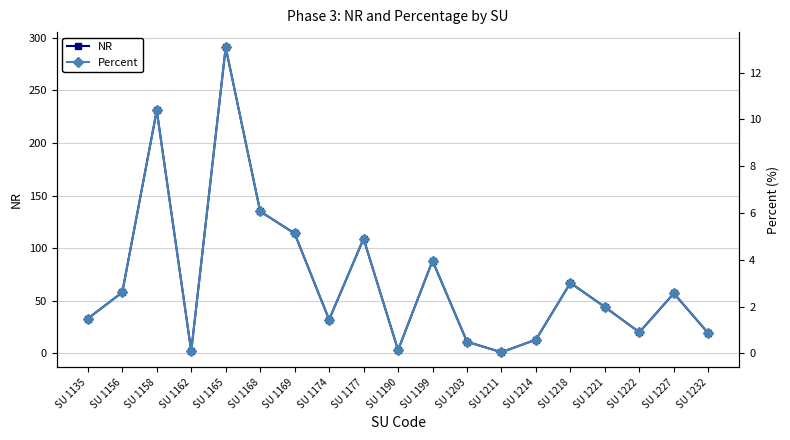

At which label does Percent first exceed 1?

SU 1135